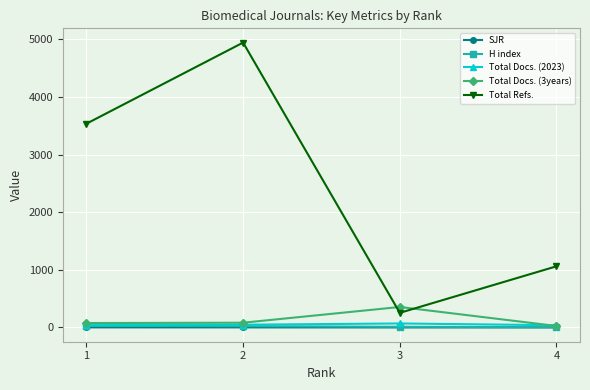

At which label does Total Refs. reach its peak?

2